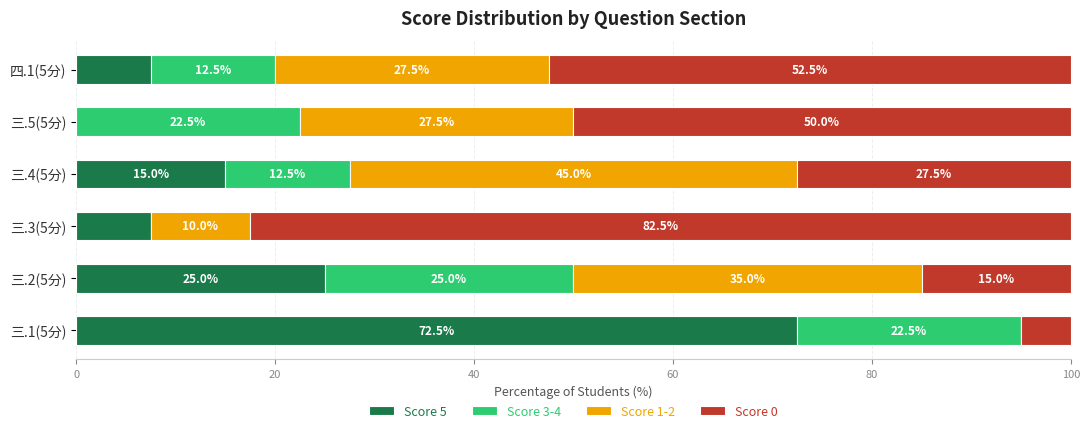

At which label is Score 5 closest to 36?

三.2(5分)